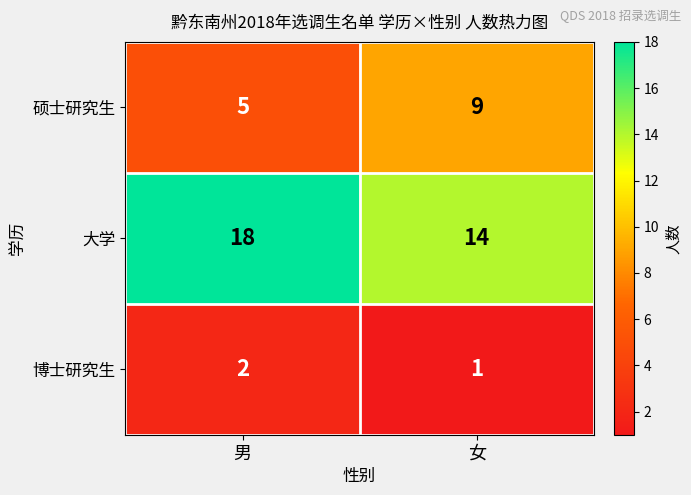

What is the difference between the highest and lowest values at 女?

13